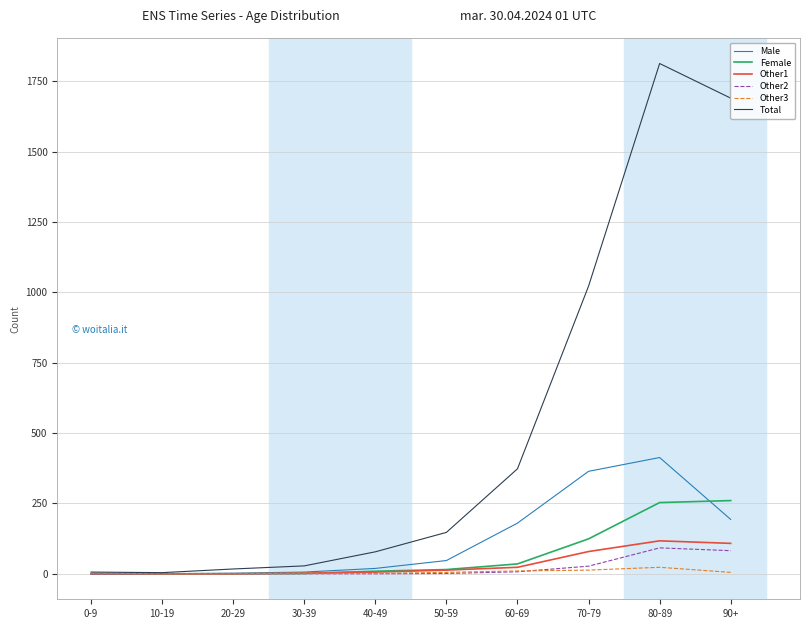

What is the highest value of the Other2 series?

92